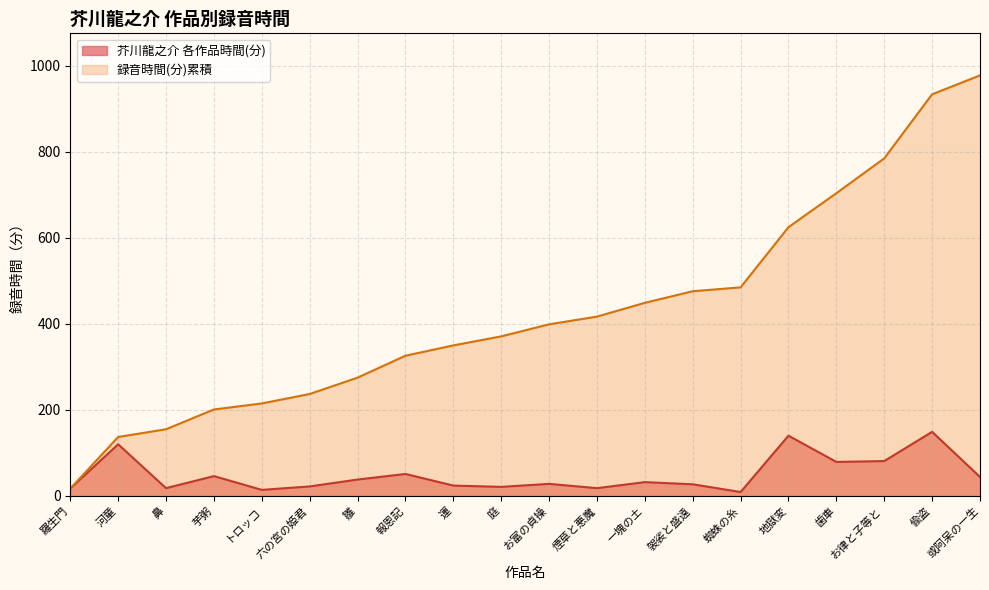

What is the maximum value shown in the chart?

978